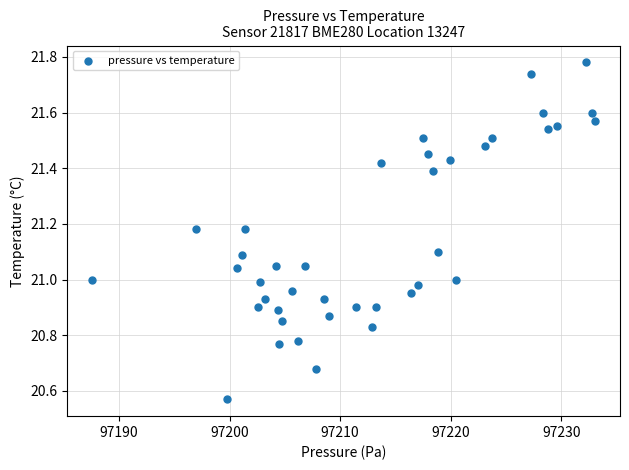

What is the range of Y values (max minus min)?

1.2